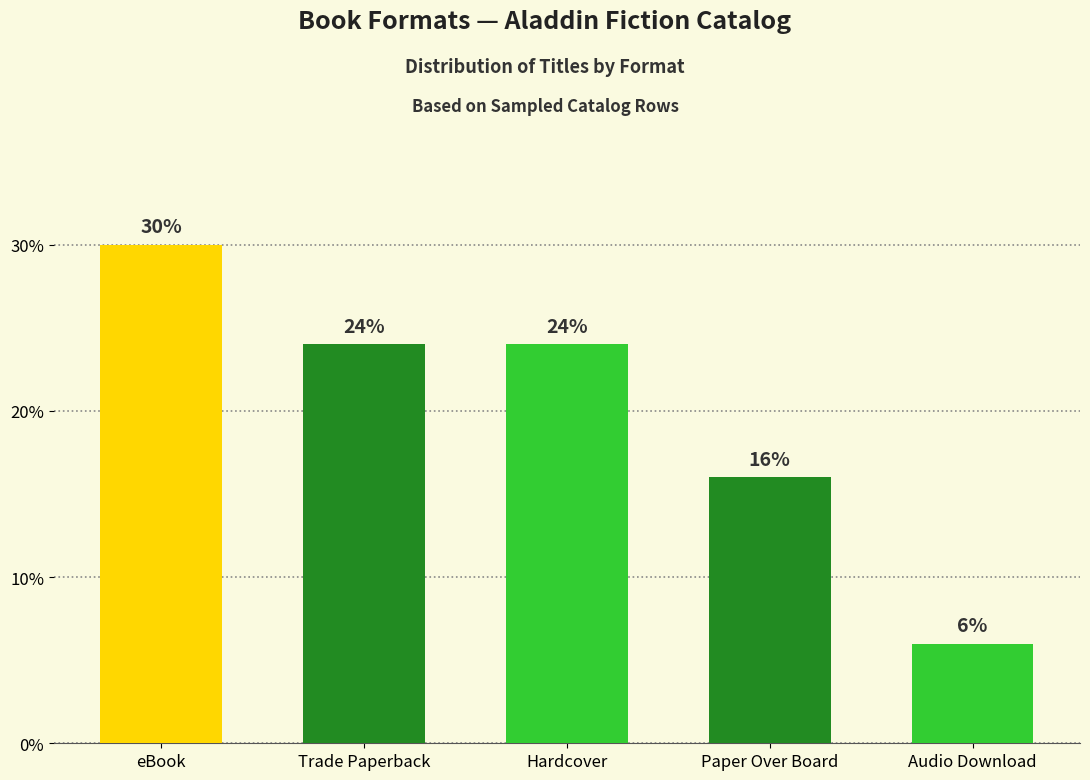

Which label corresponds to the largest value in the chart?

eBook